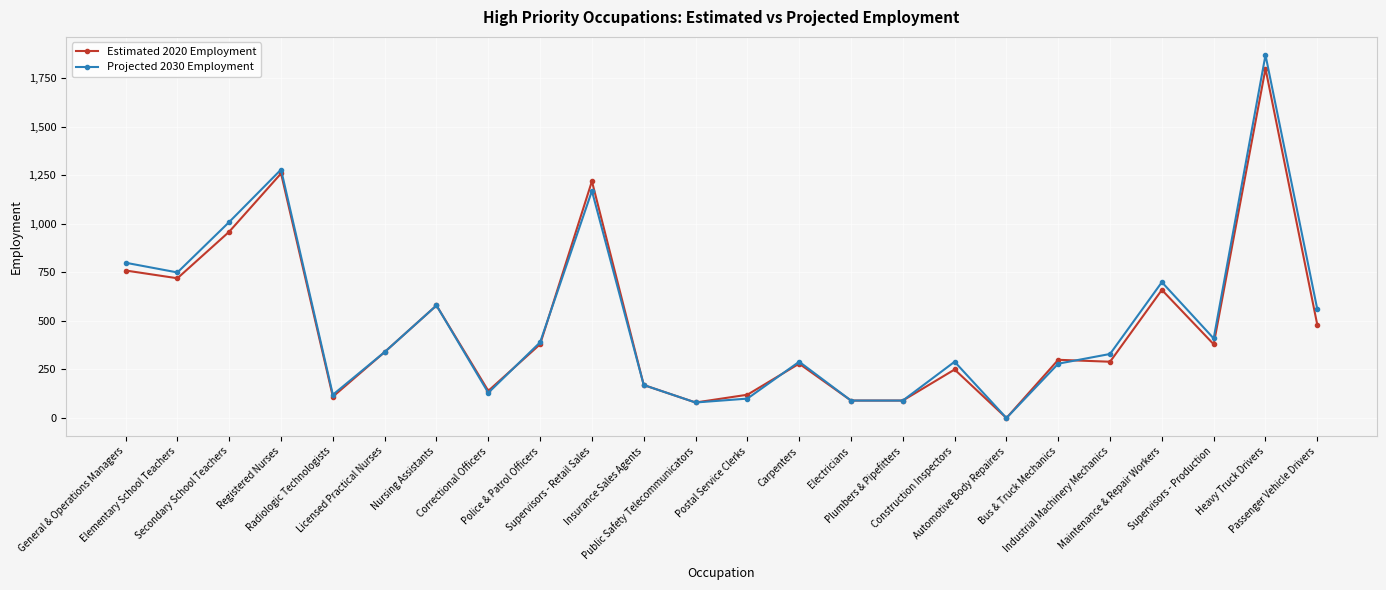

Reading left to right, transcribe all the data shown in this chart.

Estimated 2020 Employment: 760	720	960	1260	110	340	580	140	380	1220	170	80	120	280	90	90	250	0	300	290	660	380	1800	480
Projected 2030 Employment: 800	750	1010	1280	120	340	580	130	390	1170	170	80	100	290	90	90	290	0	280	330	700	410	1870	560